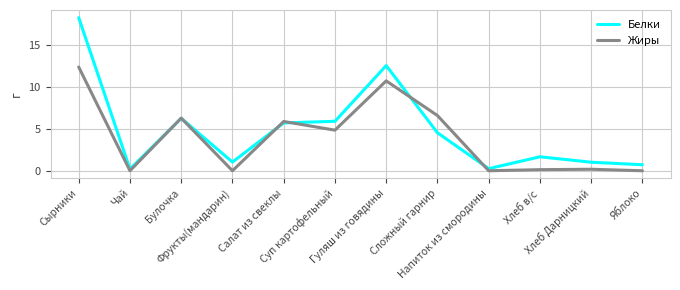

Which series has the largest range (max minus min)?

Белки